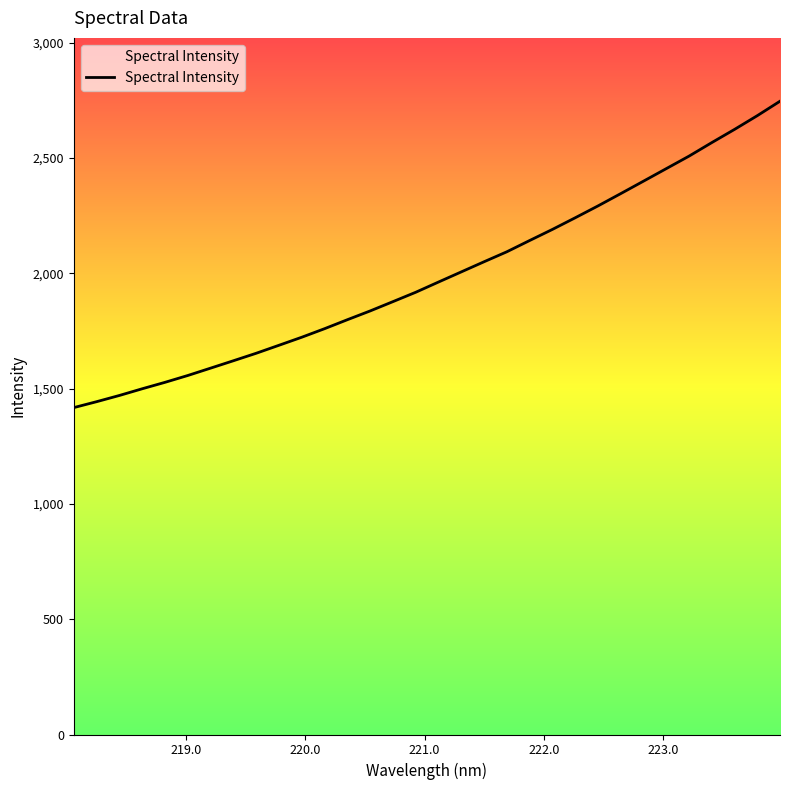

What is the difference between the maximum and minimum values?

1328.4